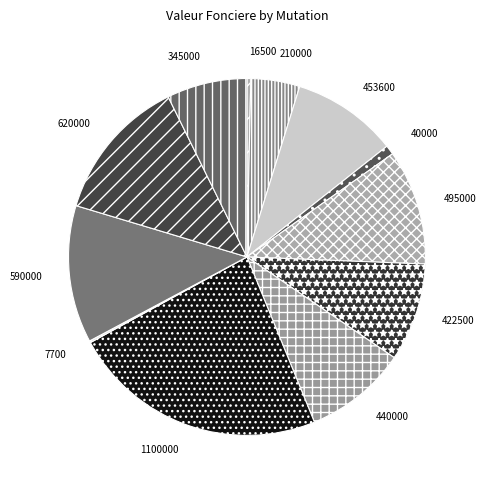

Is 1100000 the majority of the pie?

No